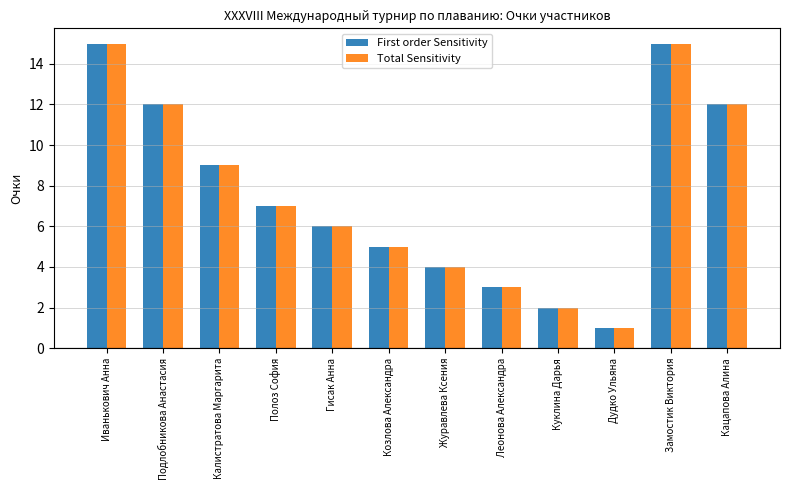

What is the value of the Total Sensitivity bar at the 9th from the left?

2